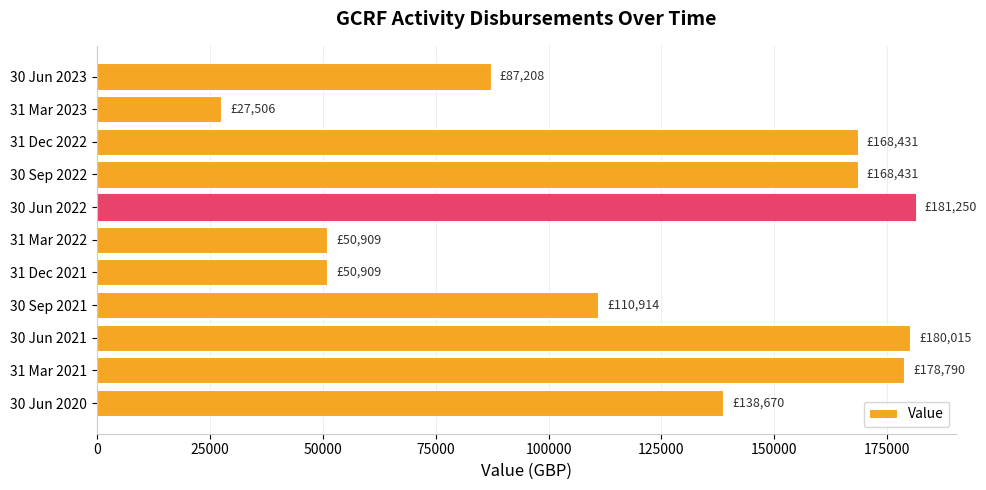

The value at 31 Dec 2021 is 26563.2. True or false?

False